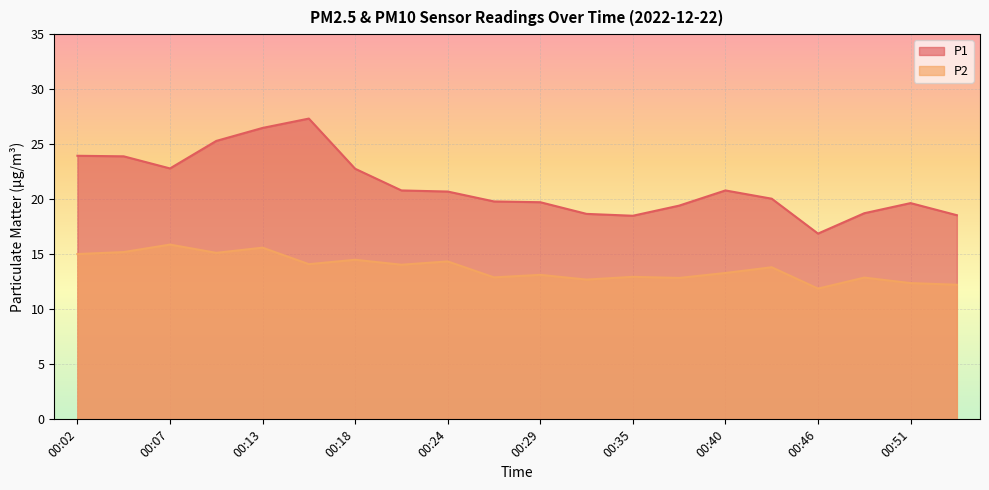

Is the value of P1 at 00:24 greater than the value of P2 at 00:32?

Yes